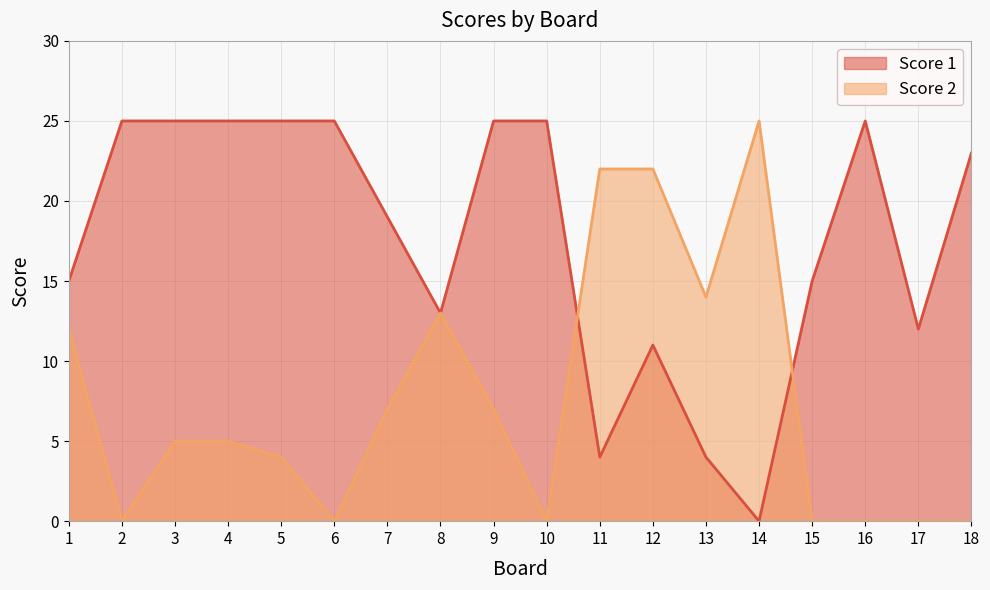

What is the value of the Score 2 point at the 13th from the left?

14